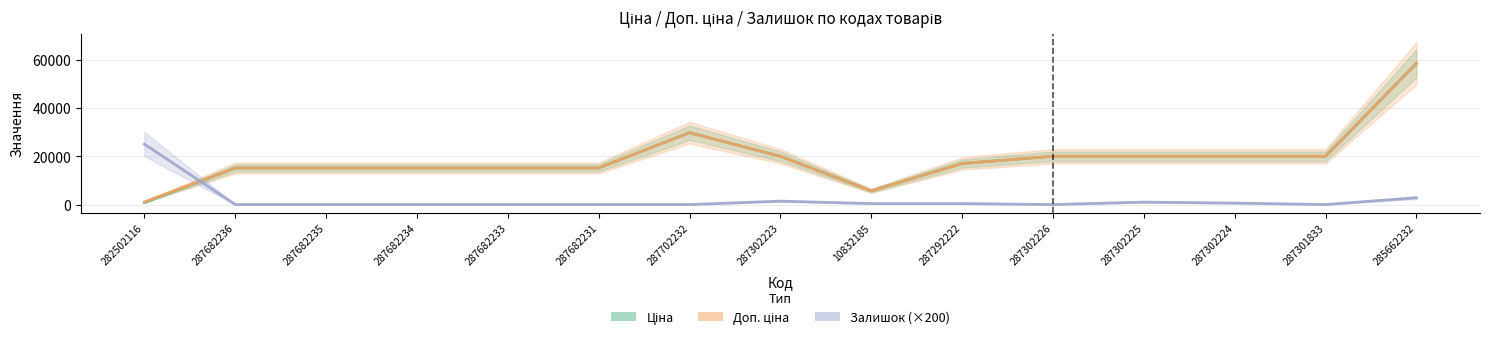

Does the chart display data point markers on the line(s)?

No